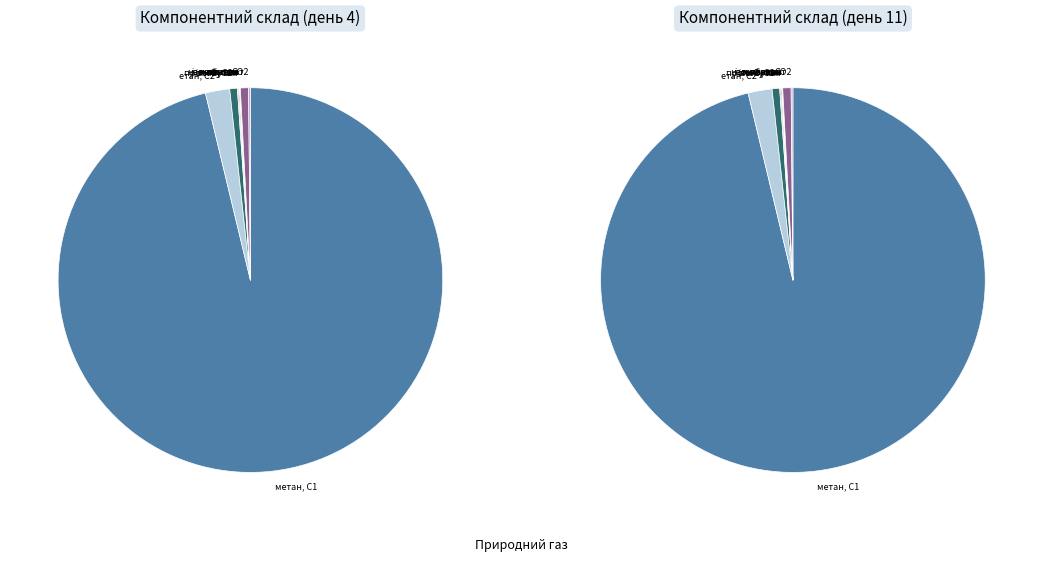

Which category has the smallest portion of the pie?

нео-пентан, нео-С5